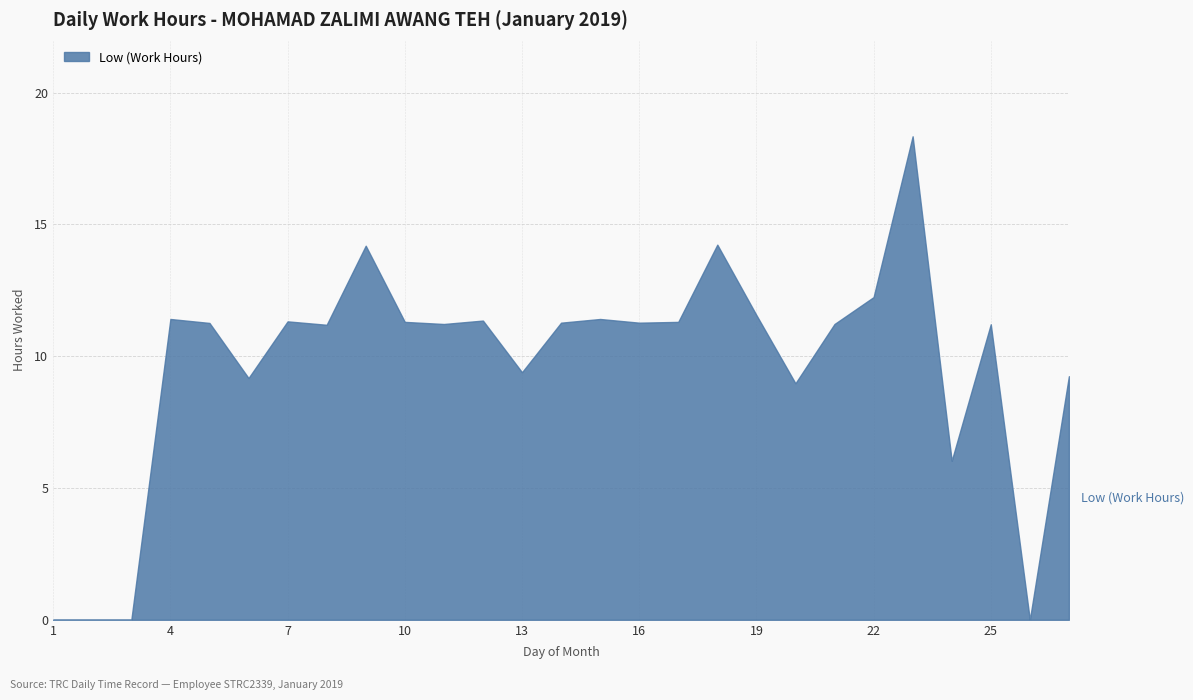

What is the difference between the values at 12 and 1?

11.3